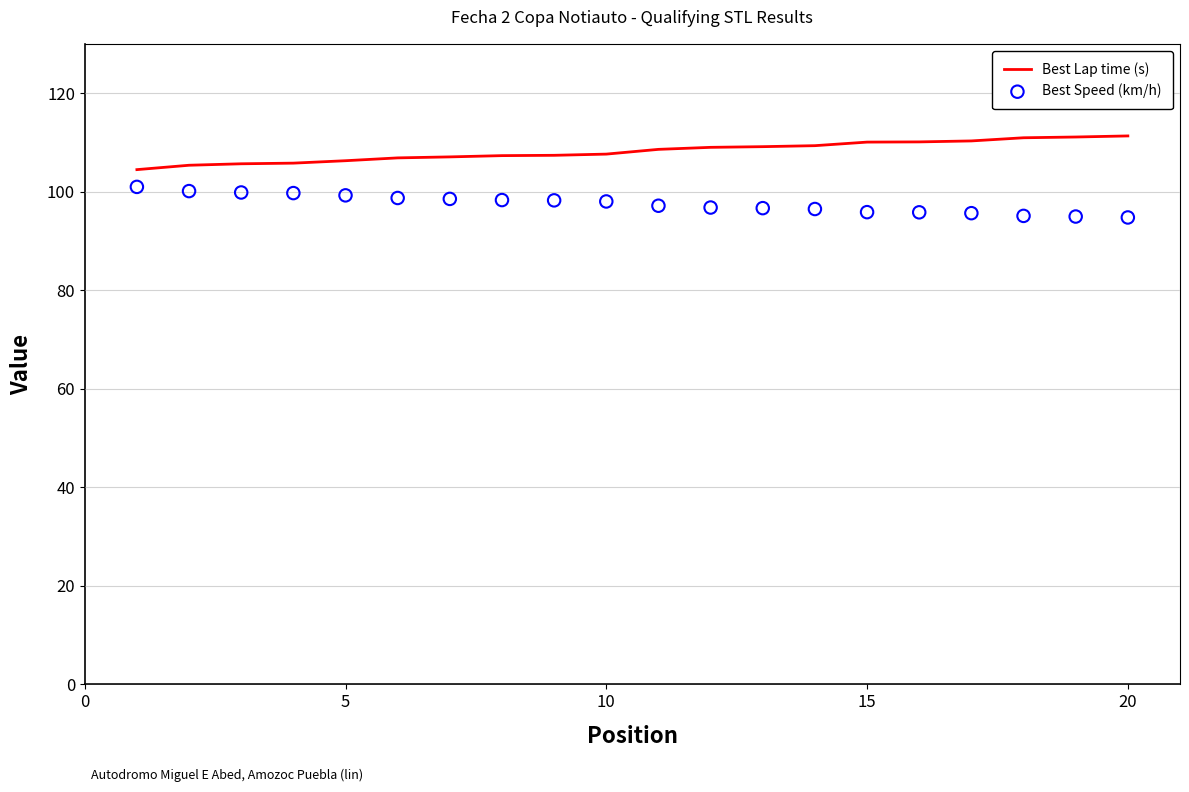

Which series has the largest Y range (max minus min)?

Best Lap time (s)